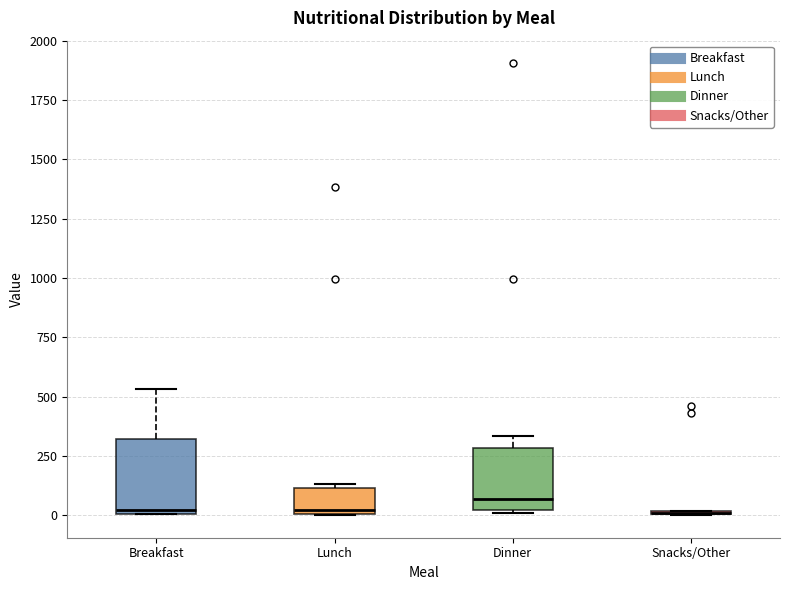

Reading left to right, transcribe this box plot: for each box, give where its median line is, the range the box spans, and where its two whiskers end, as read against the y-axis. The values are not printed on the chart, so give them approximately, as read against the axis.

Breakfast: median 0 (just above the box's lower edge), box 0 to 300, whiskers 0 to 550
Lunch: median 0 (just above the box's lower edge), box 0 to 100, whiskers 0 to 150
Dinner: median 50, box 0 to 300, whiskers 0 to 350
Snacks/Other: box collapsed to a line at 0, whiskers 0 to 0